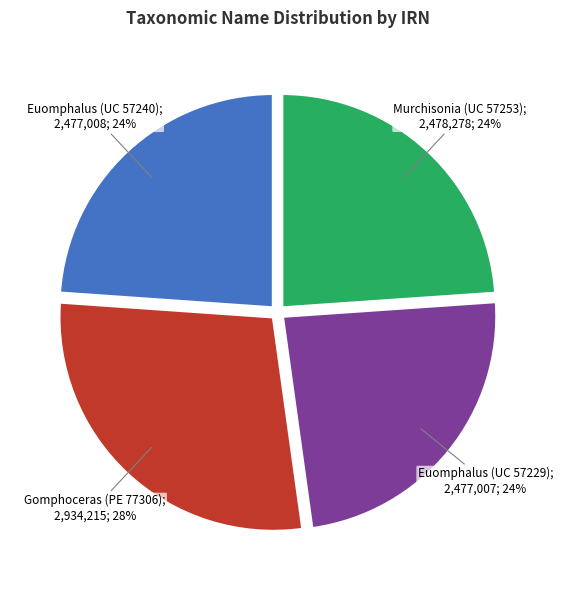

To the nearest percent, what is the average slice percentage?

25%